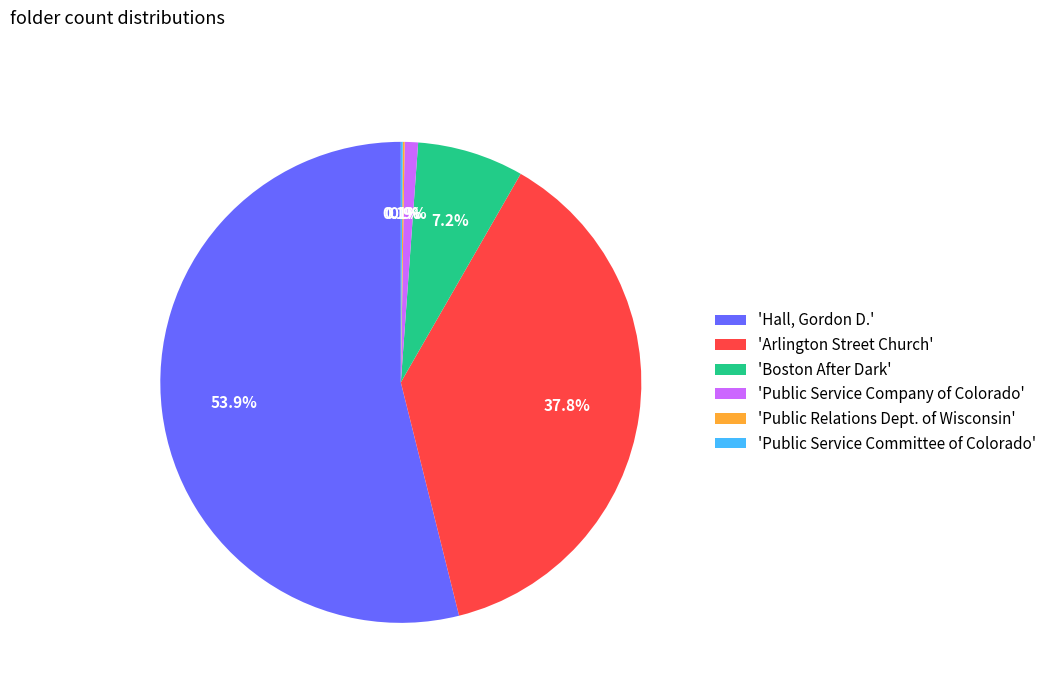

Do 'Boston After Dark' and 'Arlington Street Church' together represent more than half of the pie?

No